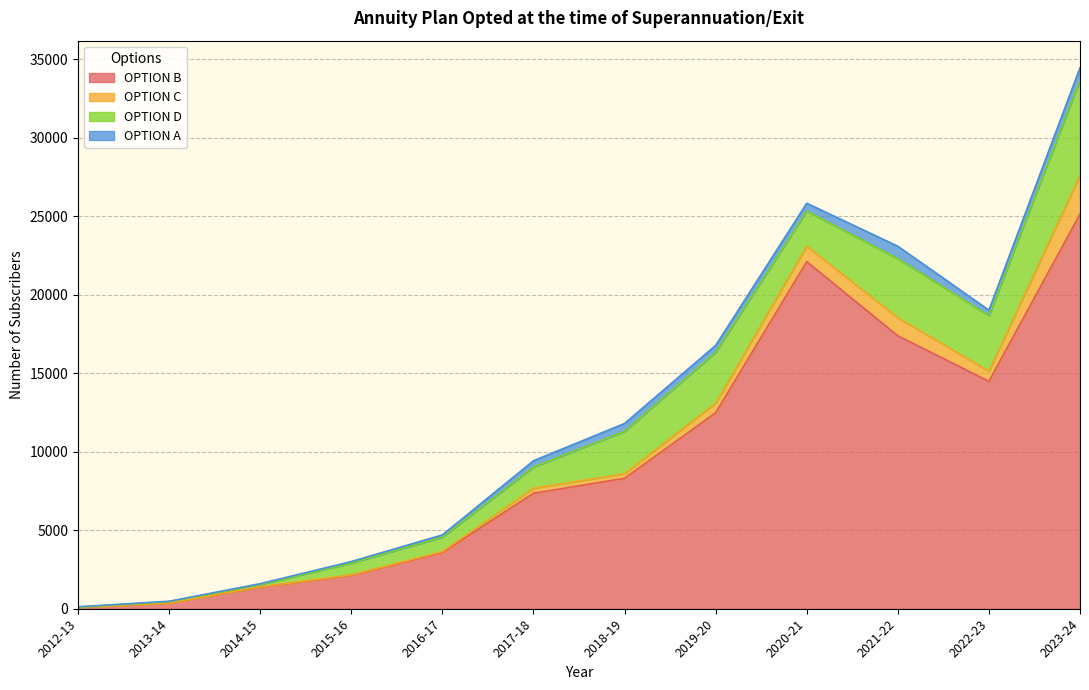

Is the value of OPTION D at 2019-20 greater than the value of OPTION A at 2016-17?

Yes